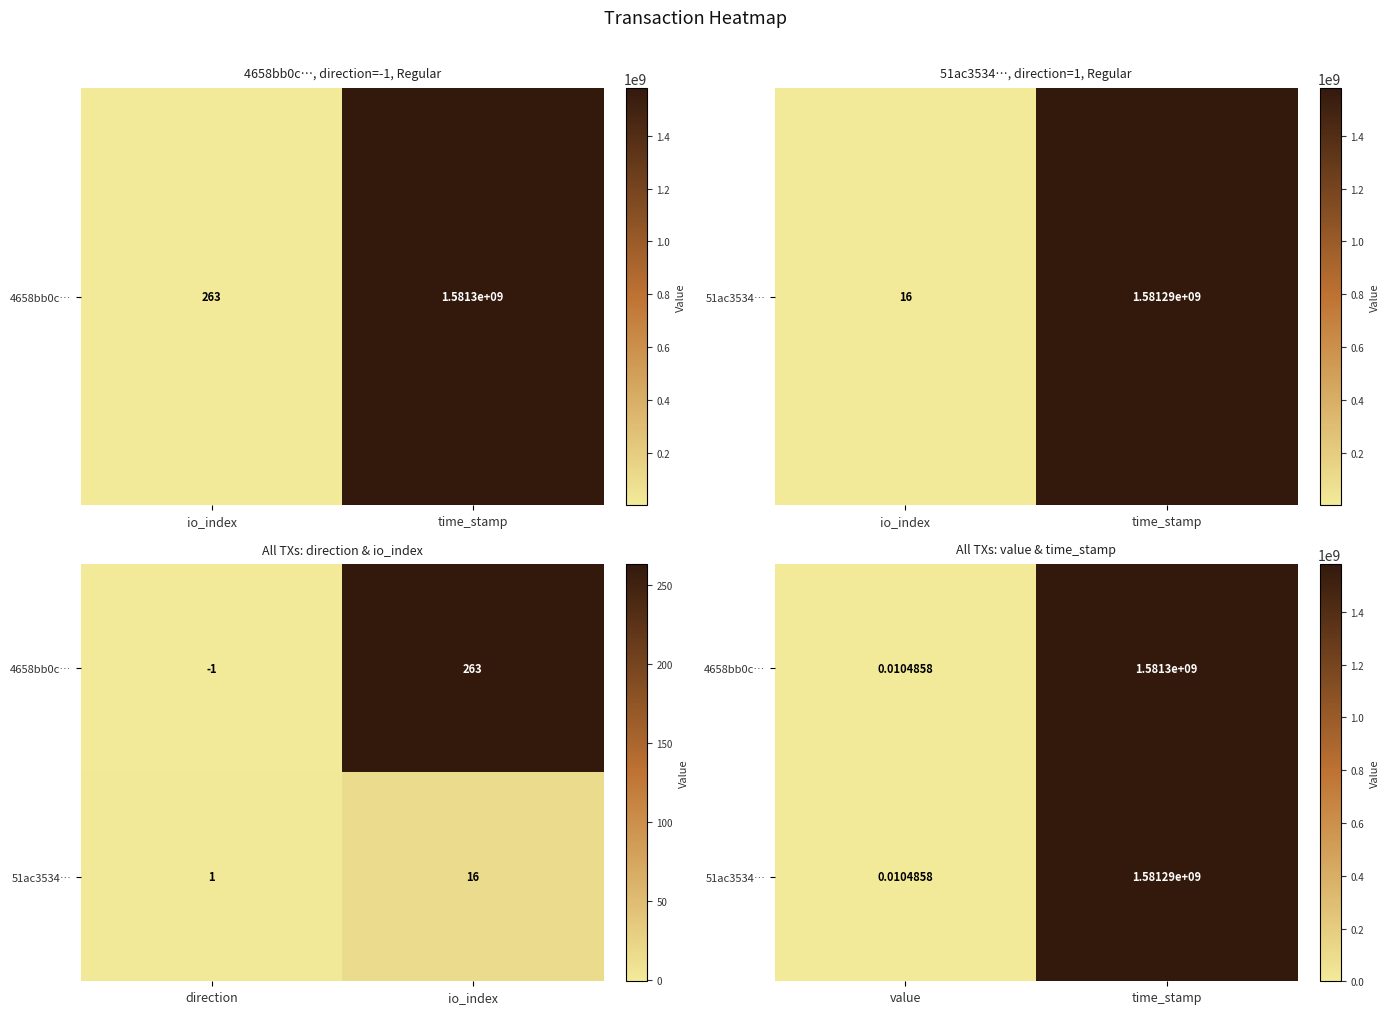

Which category has the lowest value in the 4658bb0c… series?

value